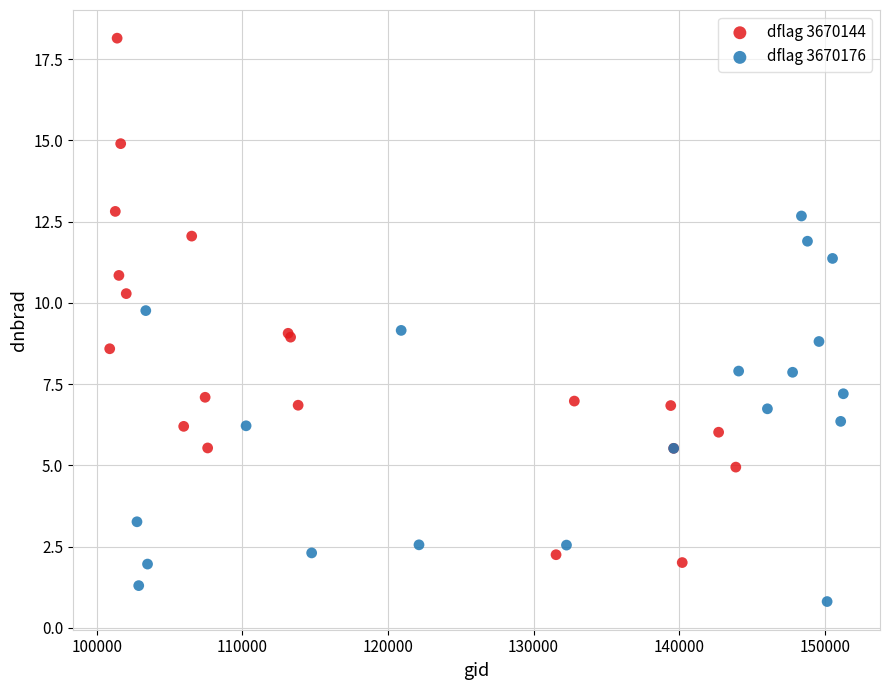

Which series has the largest Y range (max minus min)?

dflag 3670144